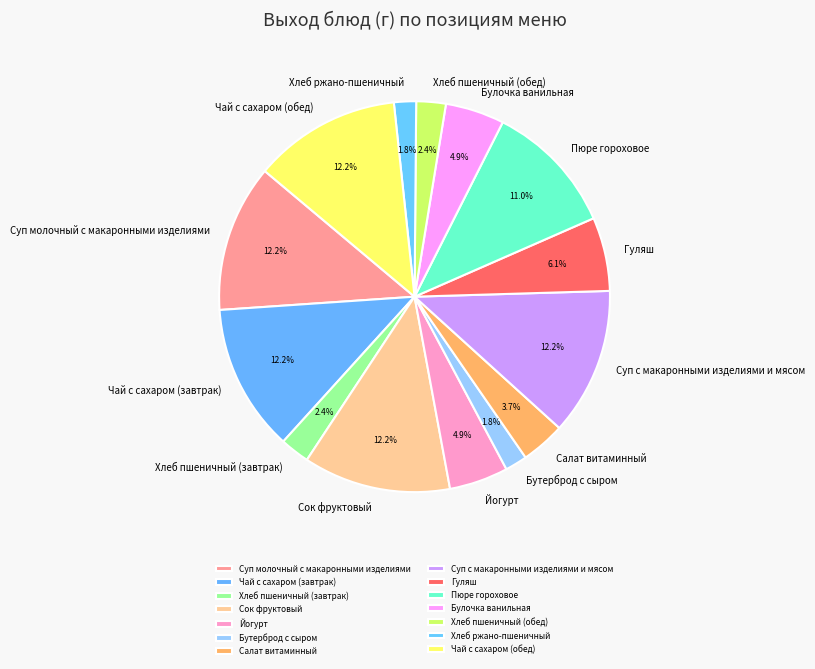

Is there a majority slice in this chart?

No